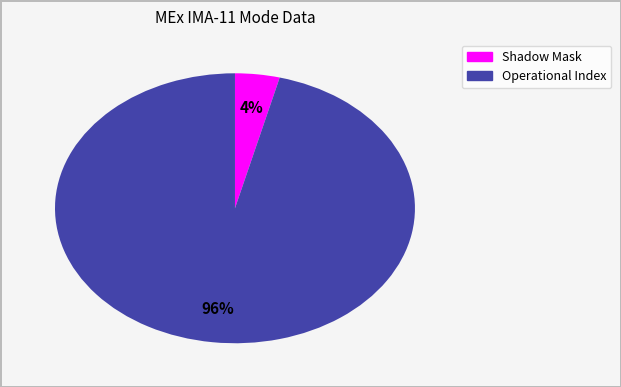

How many slices are in this pie chart?

2